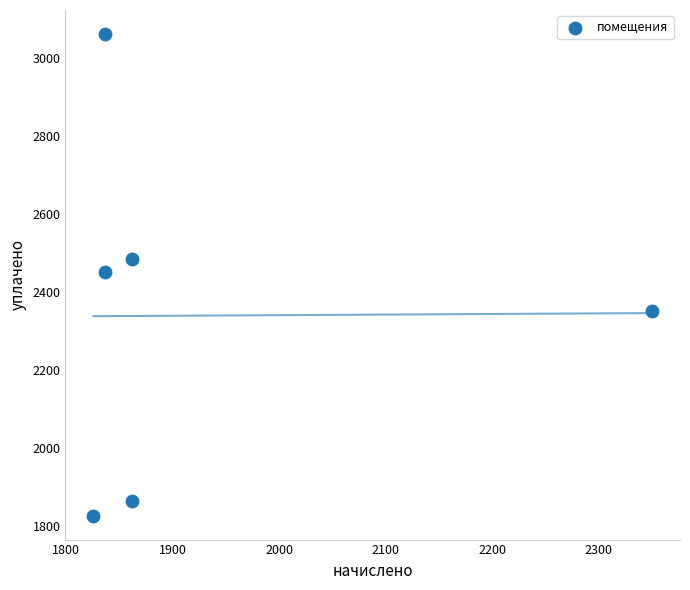

What is the average Y value?

2338.7